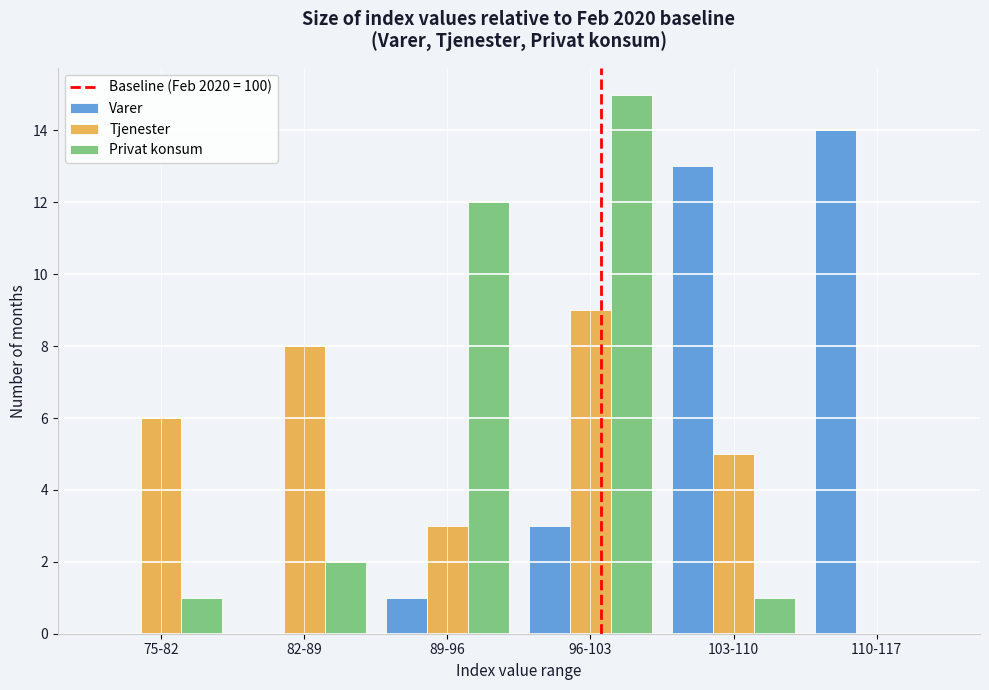

Reading left to right, what are all the values shown in this chart?

Varer: 75-82=0	82-89=0	89-96=1	96-103=3	103-110=13	110-117=14
Tjenester: 75-82=6	82-89=8	89-96=3	96-103=9	103-110=5	110-117=0
Privat konsum: 75-82=1	82-89=2	89-96=12	96-103=15	103-110=1	110-117=0